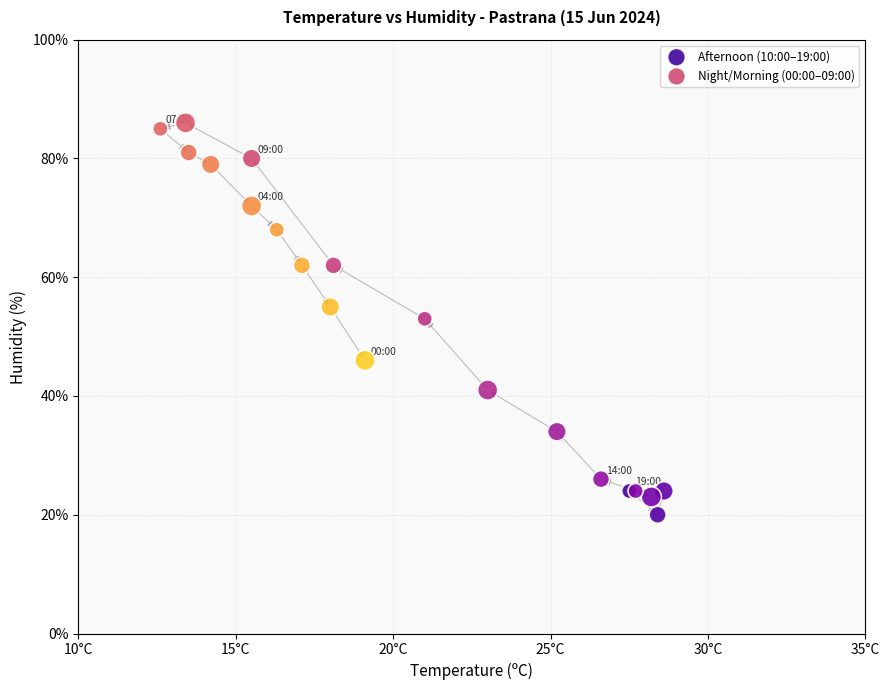

Which series contains the highest Y value?

Night/Morning (00:00–09:00)